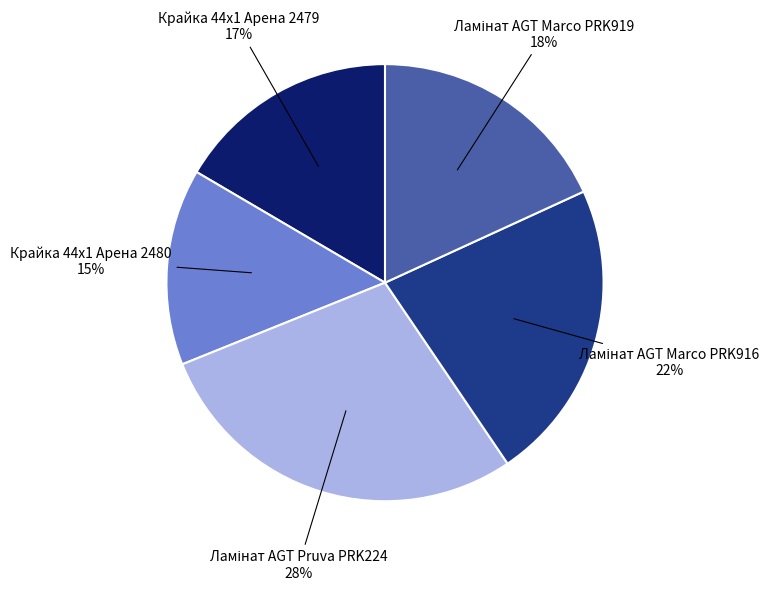

The Крайка 44x1 Арена 2479 slice represents 11% of the pie. True or false?

False